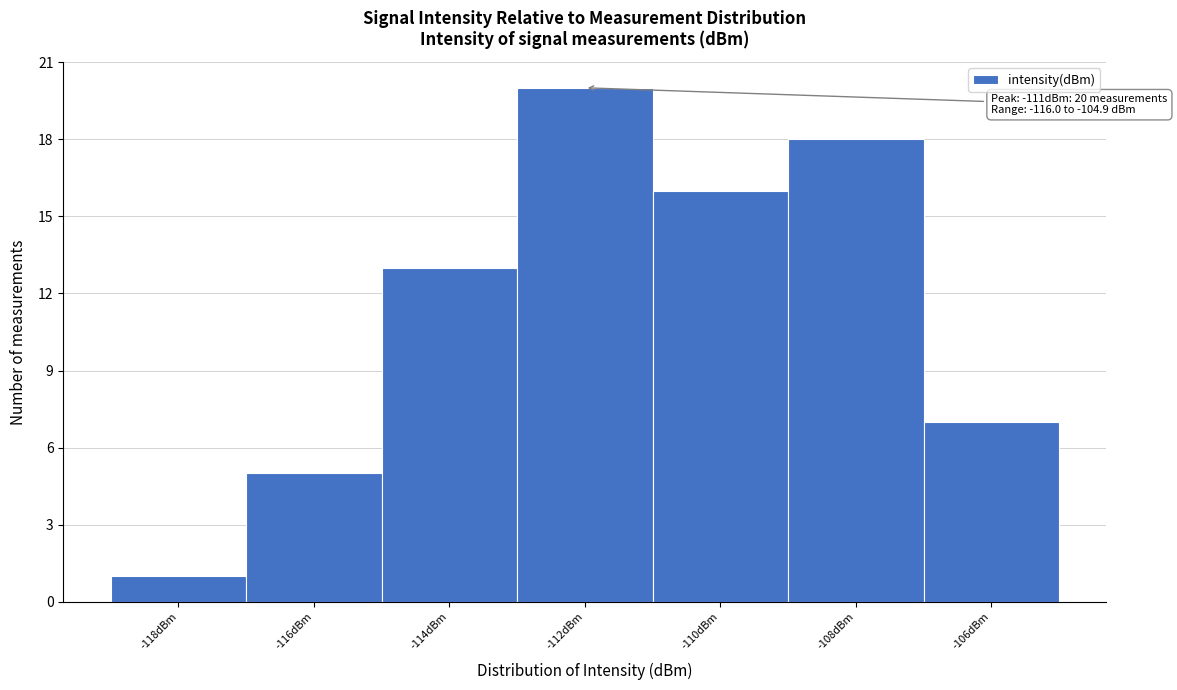

Reading left to right, transcribe all the data shown in this chart.

1	5	13	20	16	18	7